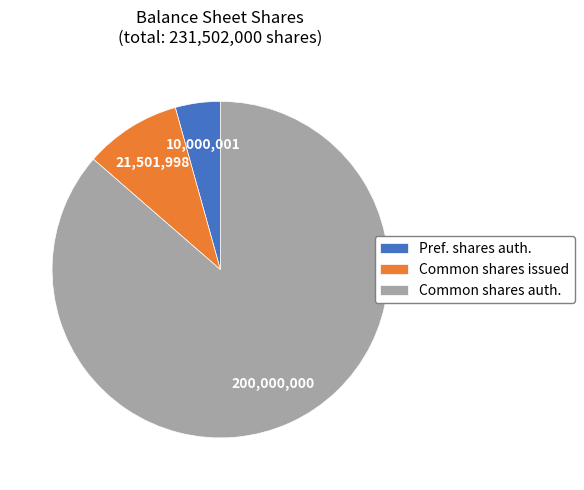

Rank the categories by value from highest to lowest.

Common shares auth., Common shares issued, Pref. shares auth.